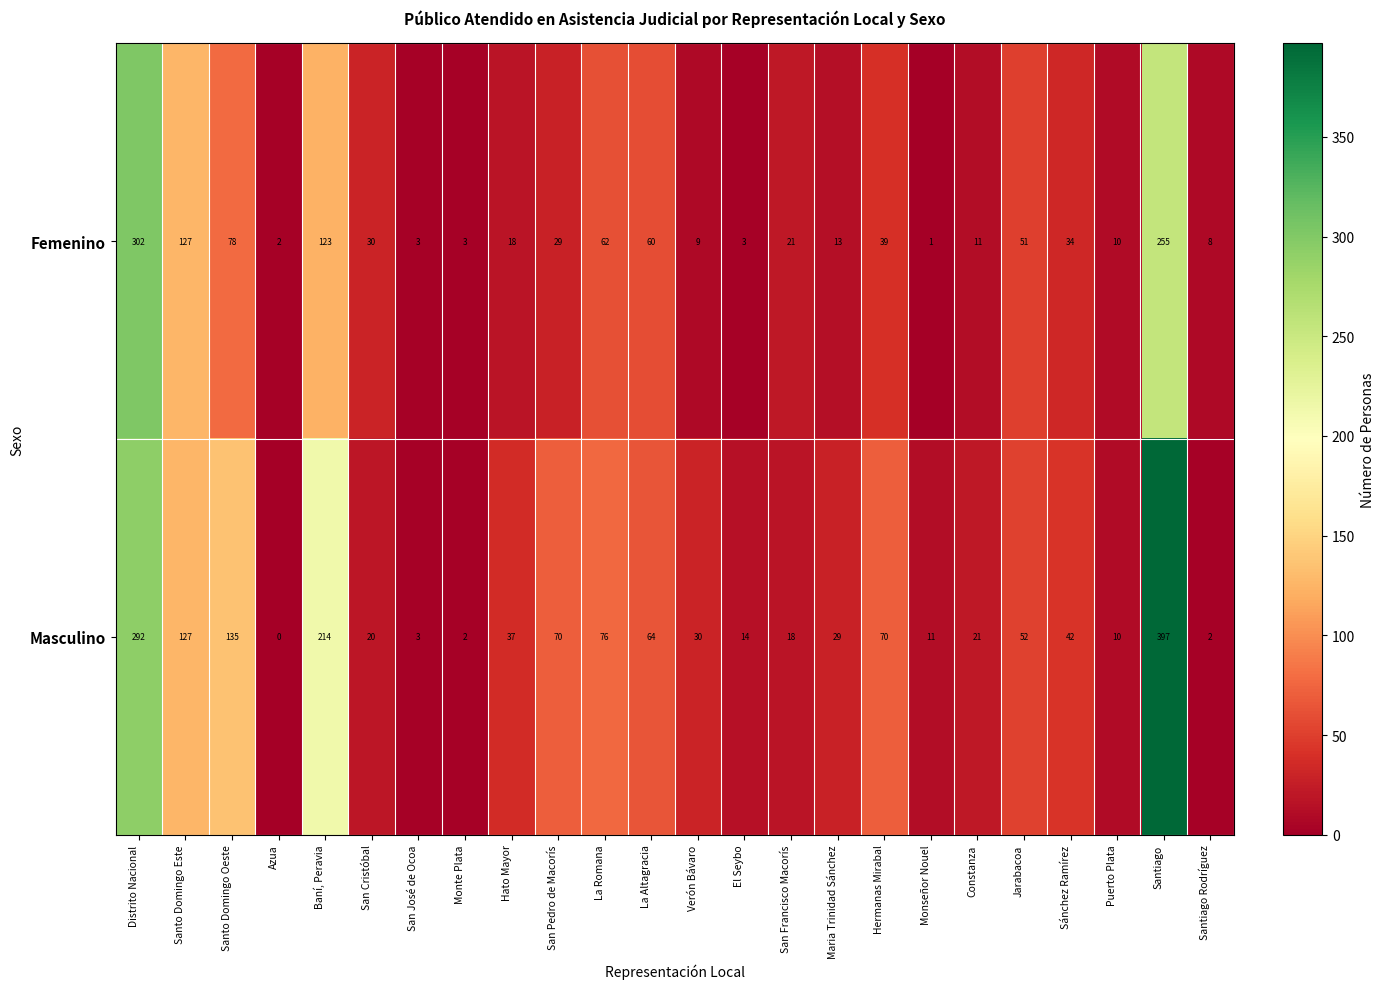

At which label is Femenino closest to 151?

Santo Domingo Este